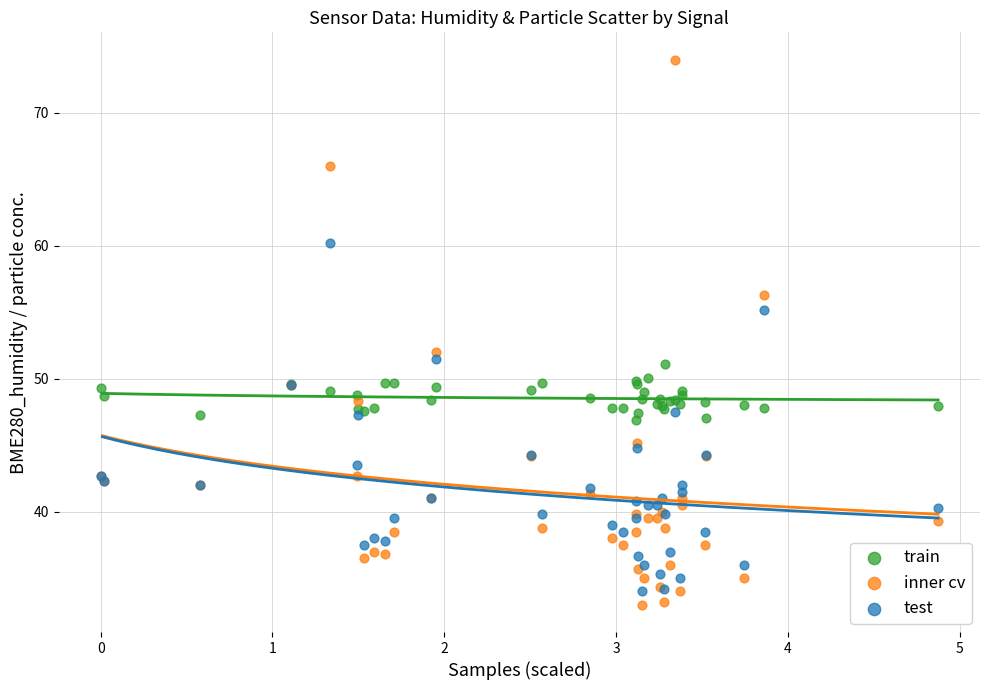

What is the X range (max minus min) for the scatter plot?

4.9